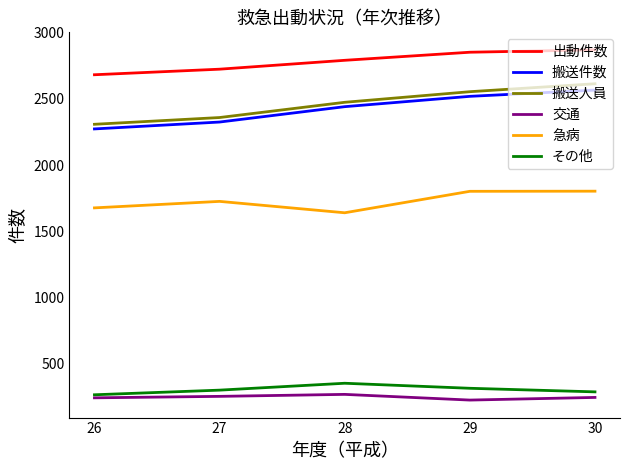

At which label does 急病 reach its minimum?

28